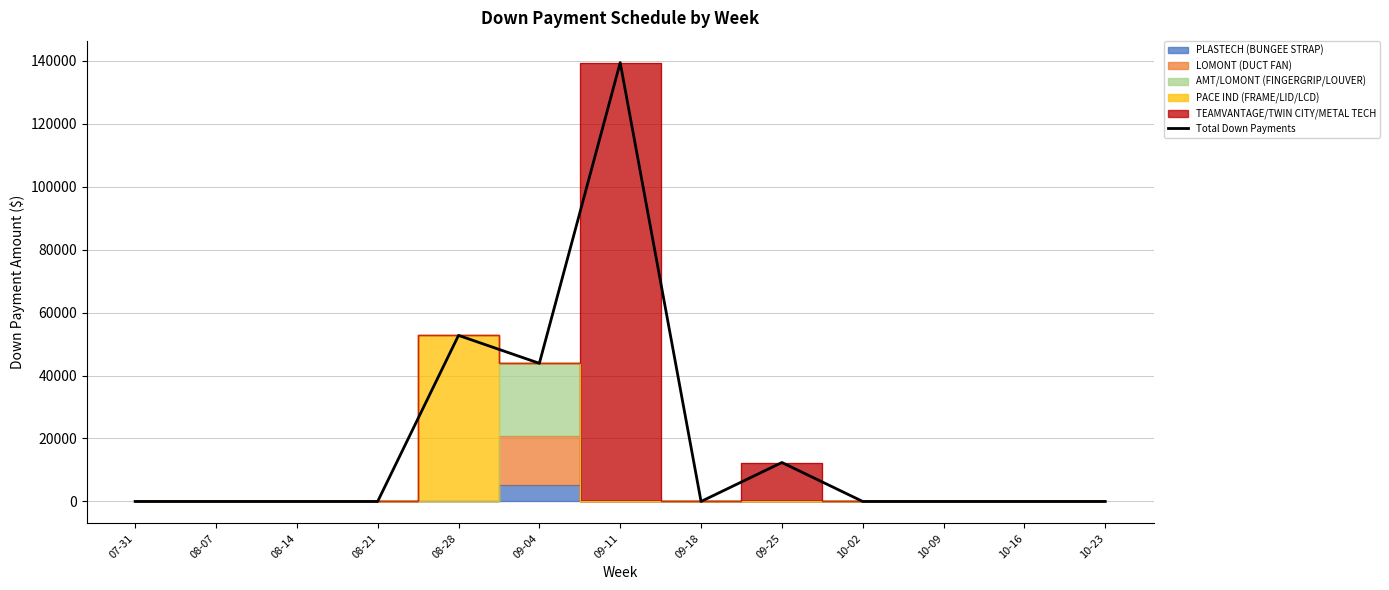

Reading left to right, extract all data points from this chart.

0	0	0	0	52740	43875	139370	0	12375	0	0	0	0